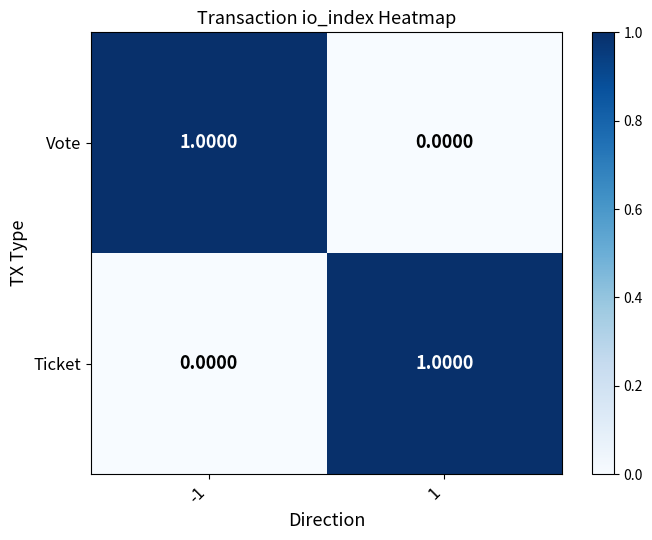

Is the value of Vote at -1 greater than the value of Ticket at -1?

Yes